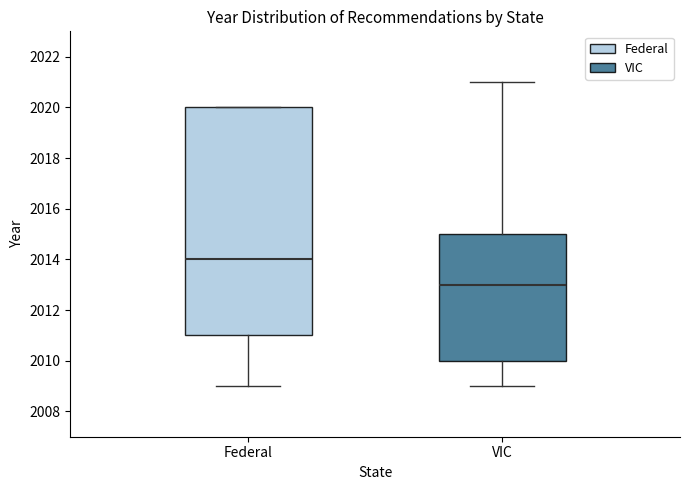

Reading left to right, transcribe this box plot: for each box, give where its median line is, the range the box spans, and where its two whiskers end, as read against the y-axis. The values are not printed on the chart, so give them approximately, as read against the axis.

Federal: median 2014, box 2011 to 2020, whiskers 2009 to 2020
VIC: median 2013, box 2010 to 2015, whiskers 2009 to 2021